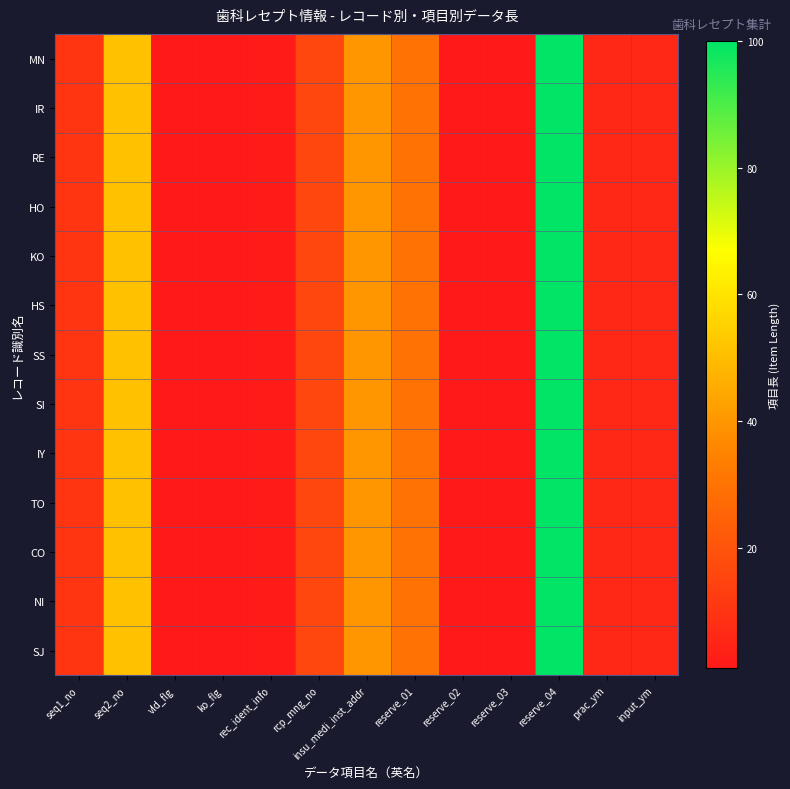

Which series has the largest range (max minus min)?

MN